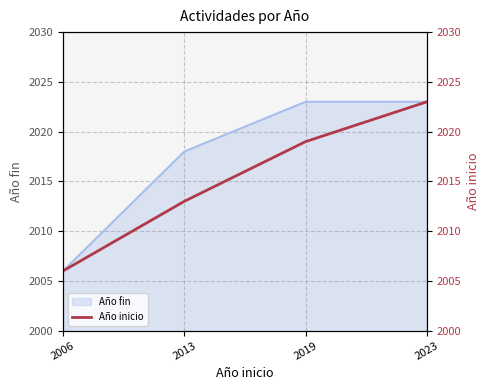

What is the difference between the values at 2006 and 2023?

17